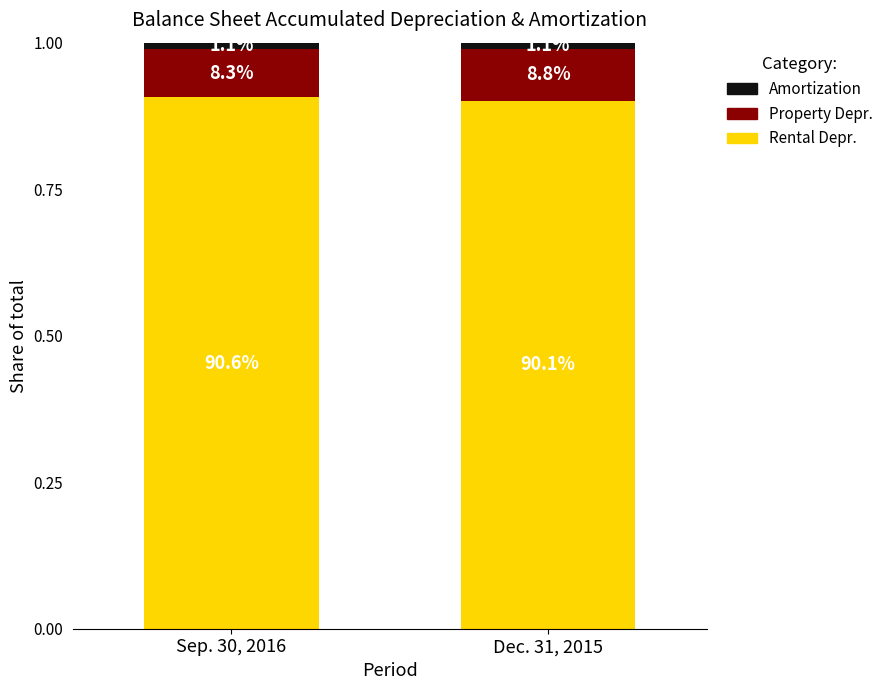

What is the label of the 1st bar from the left?

Sep. 30, 2016